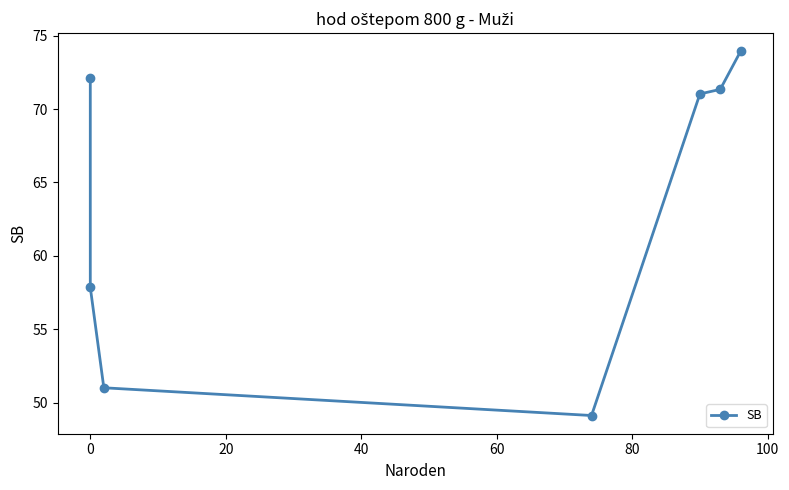

What is the greatest value displayed?

73.9